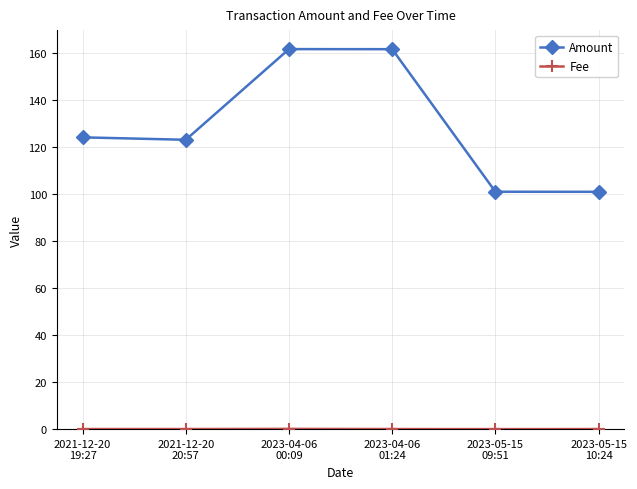

What is the spread (max minus min) of values at 2021-12-20
20:57?

123.0